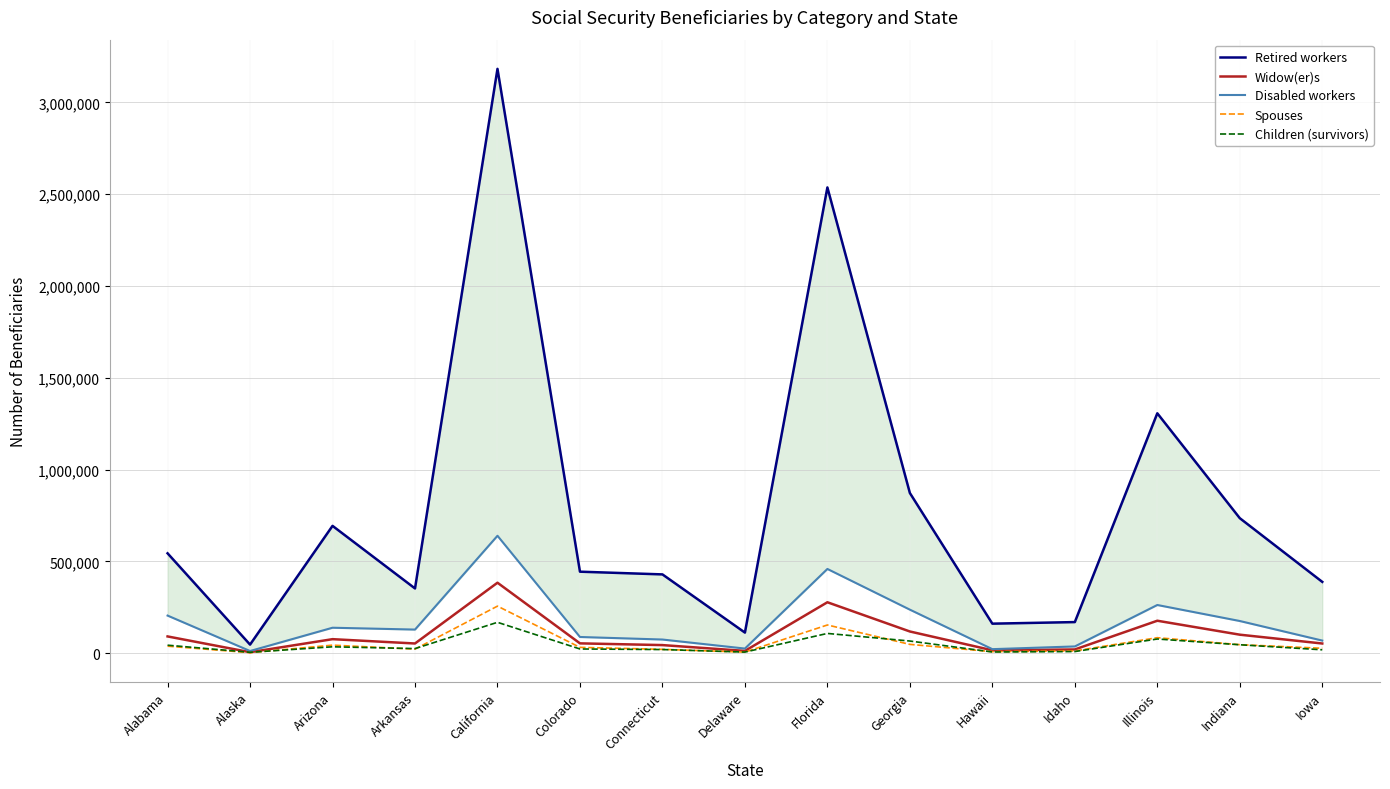

At which label does Disabled workers first exceed 128375?

Alabama